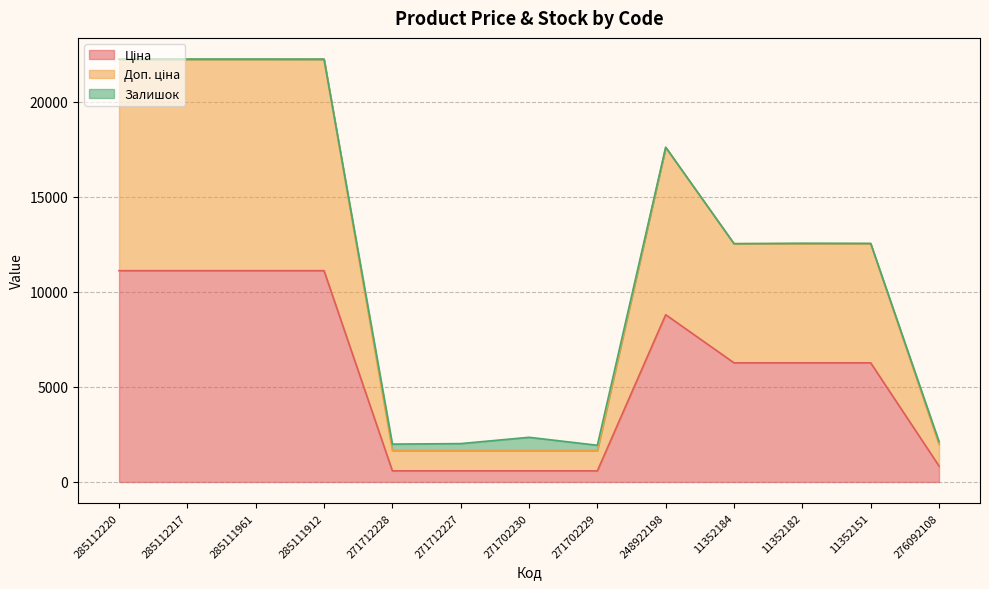

True or false: Доп. ціна has a value of 16729.9 at 11352182.

False